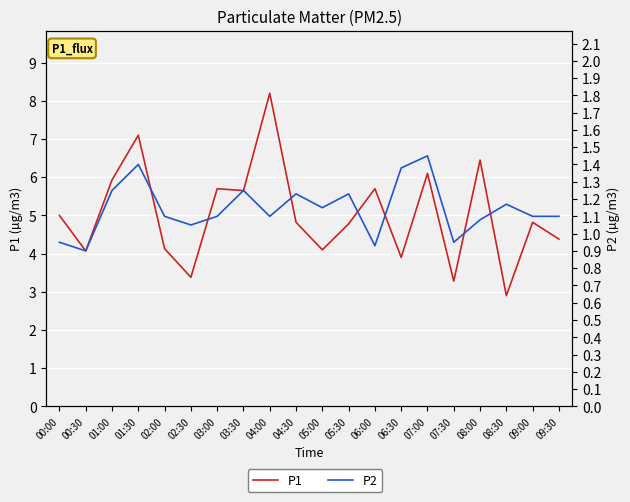

Rank the series at 08:00 from highest to lowest value.

P1, P2